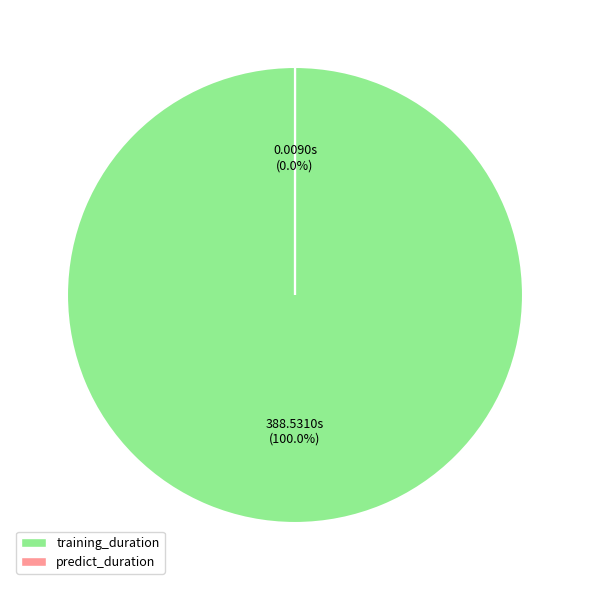

To the nearest percent, what portion does training_duration represent?

100%